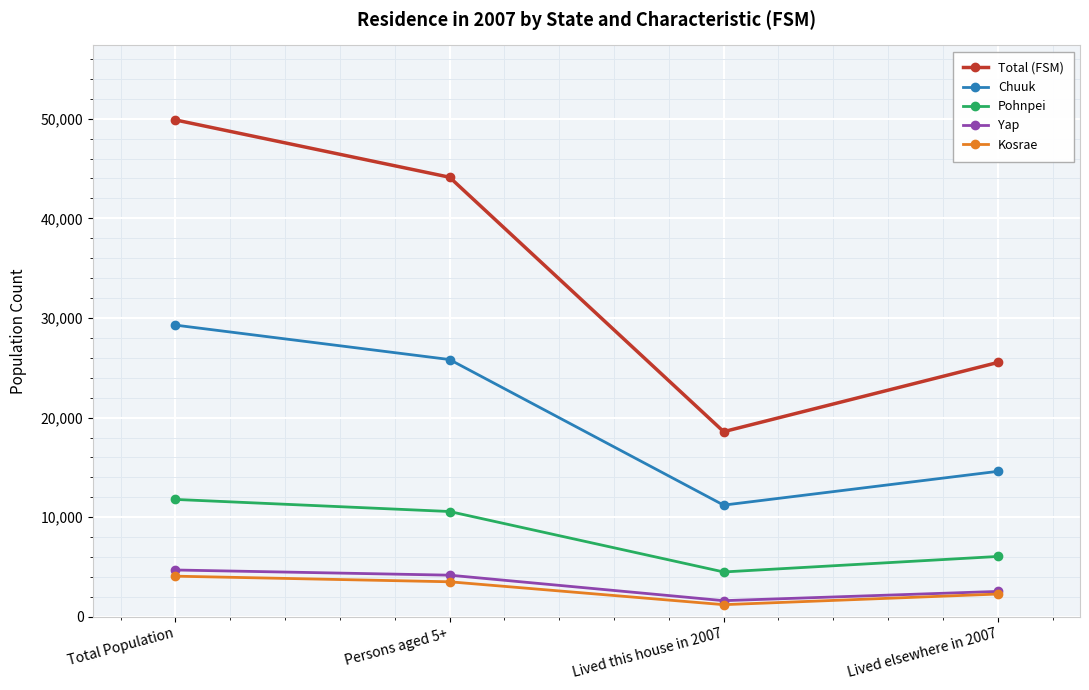

How many data points does each series have?

4